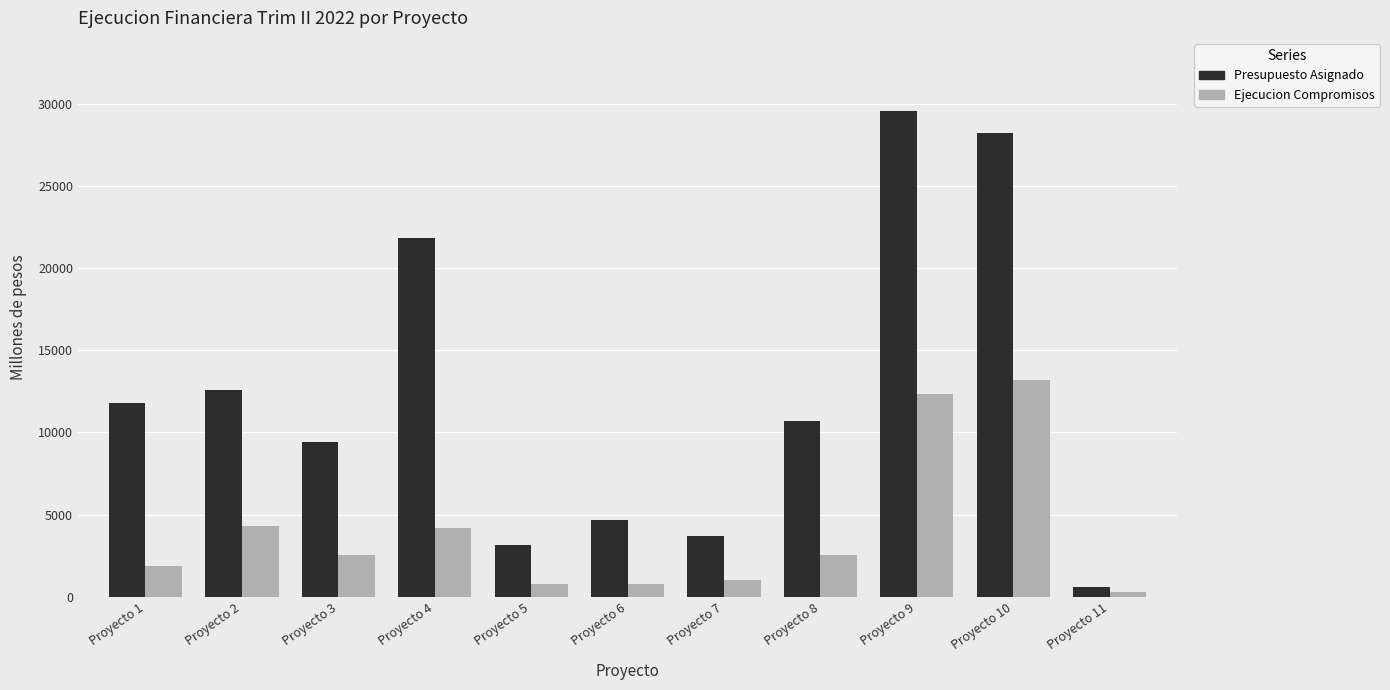

What is the greatest value displayed?

29576